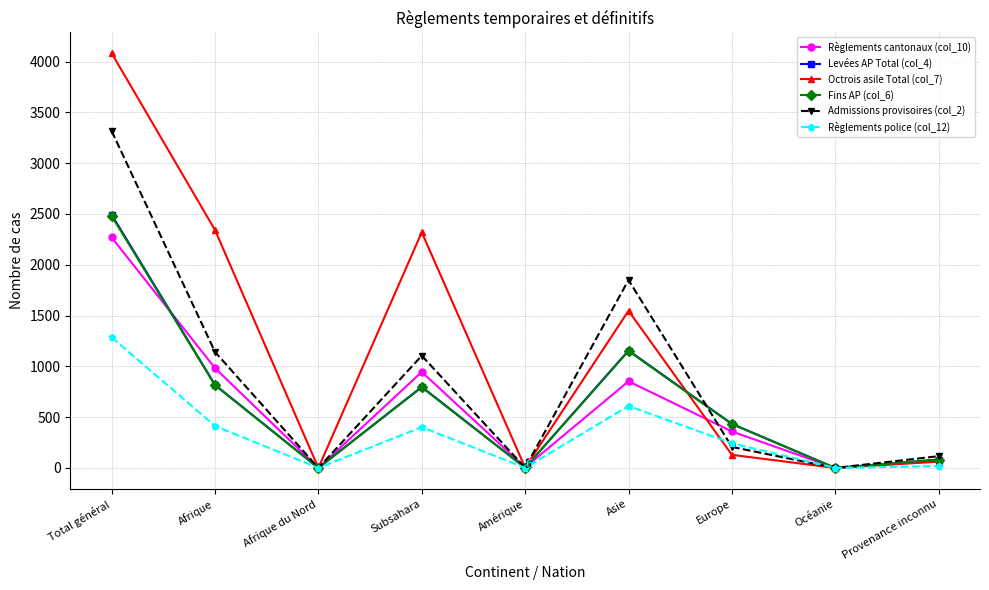

At which category is the sum across all series the highest?

Total général